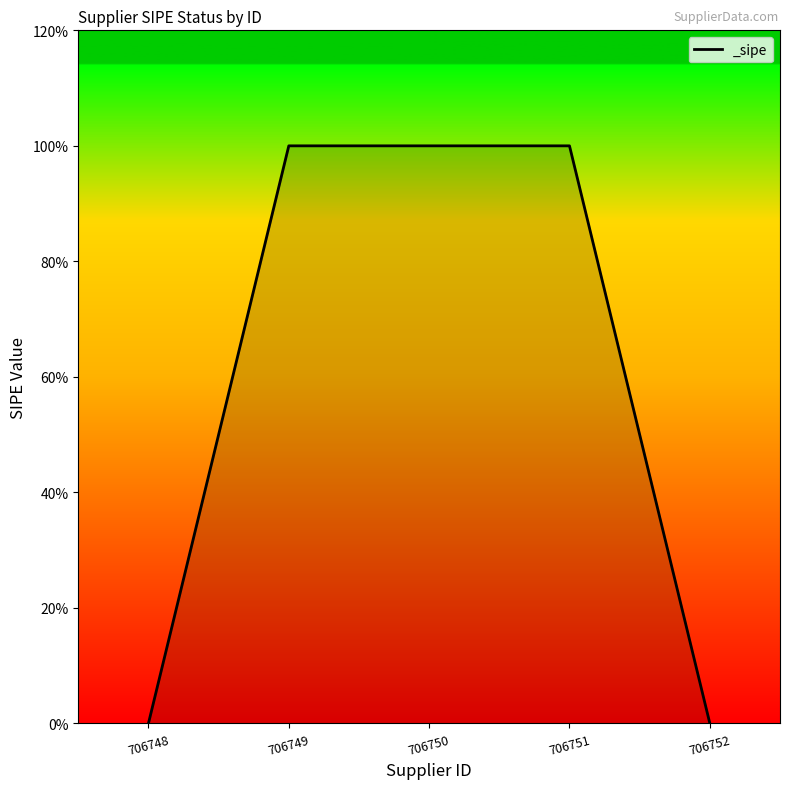

Does the chart display data point markers on the line(s)?

No